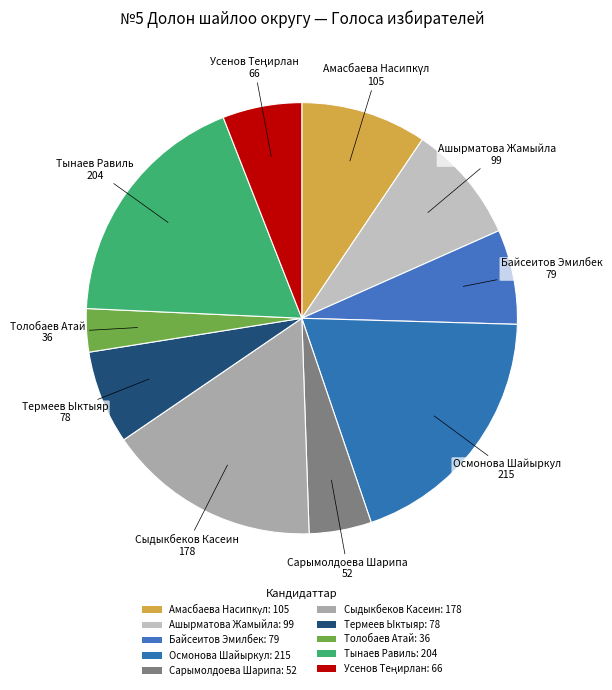

Is it true that Усенов Теңирлан is 6% of the pie?

True